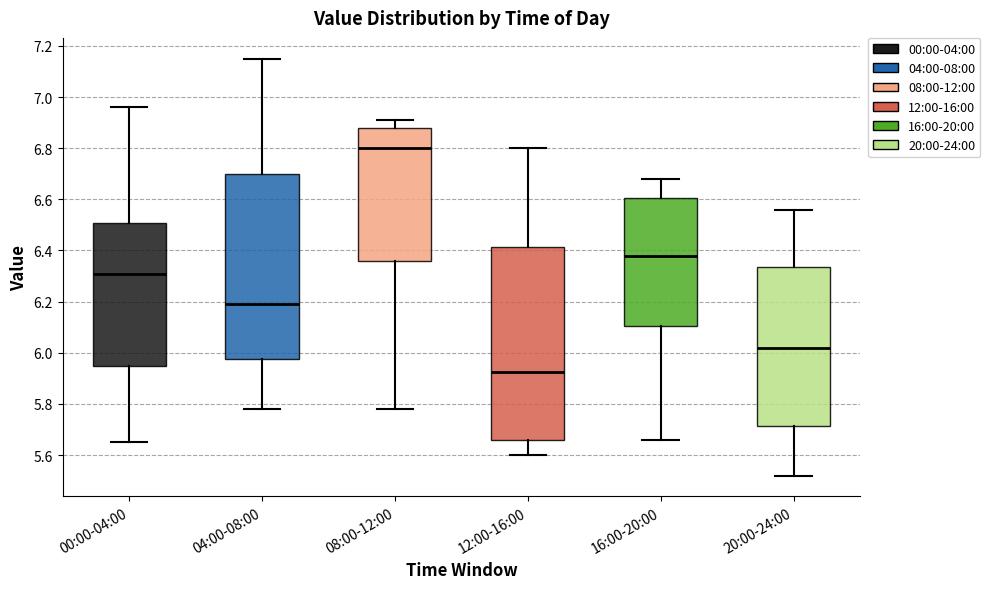

Comparing the boxes themselves (not the whiskers), which one is the tallest?

12:00-16:00